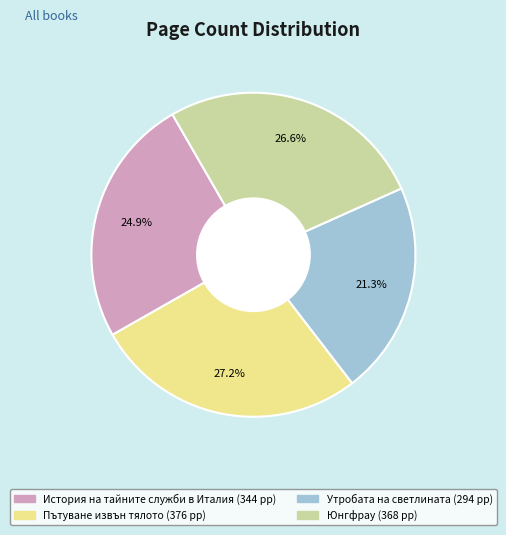

Is there any slice that represents more than half of the pie?

No